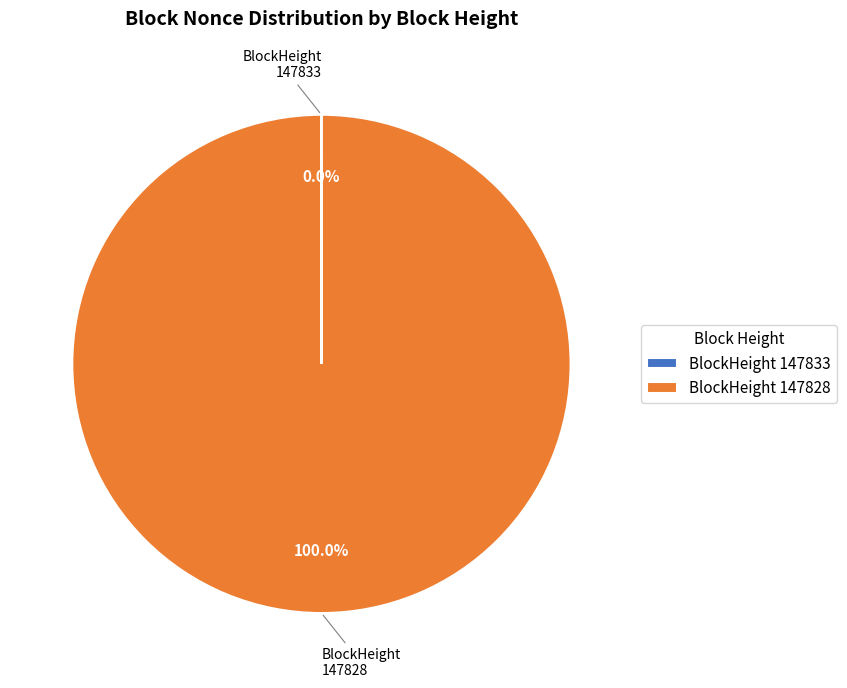

Which category has the biggest portion of the pie?

BlockHeight 147828